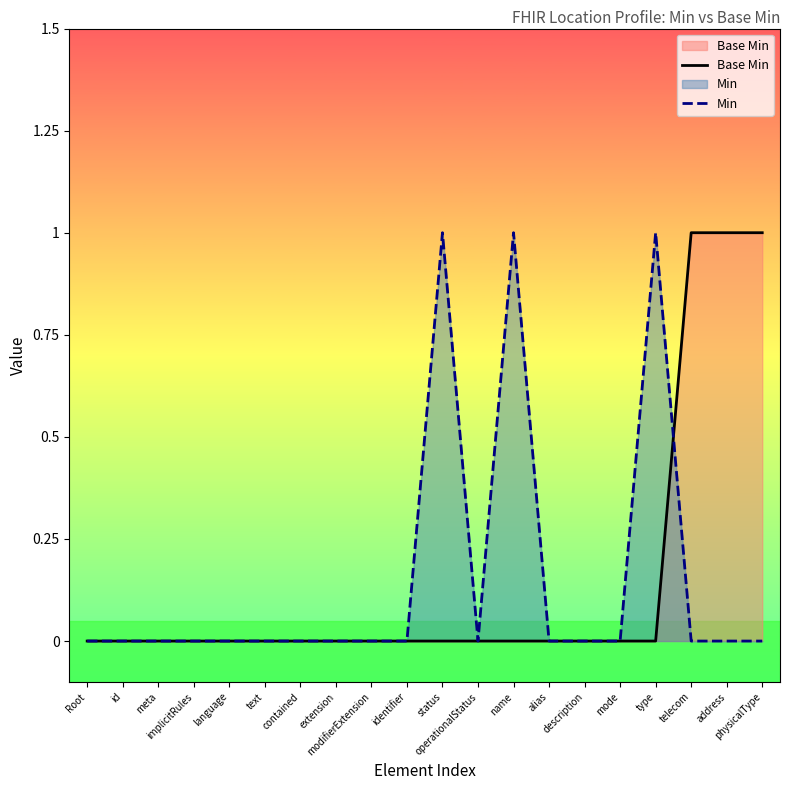

Between identifier and status, which series saw the biggest shift?

Min